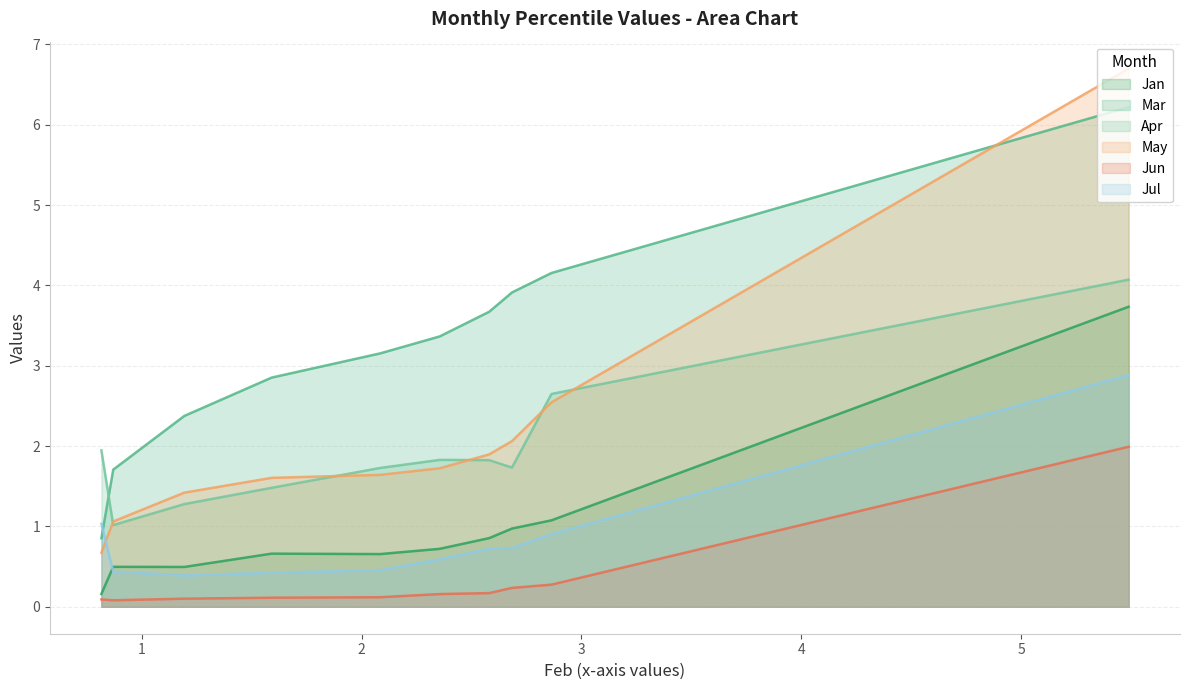

Between pct45 and pct75, which series saw the biggest shift?

Mar